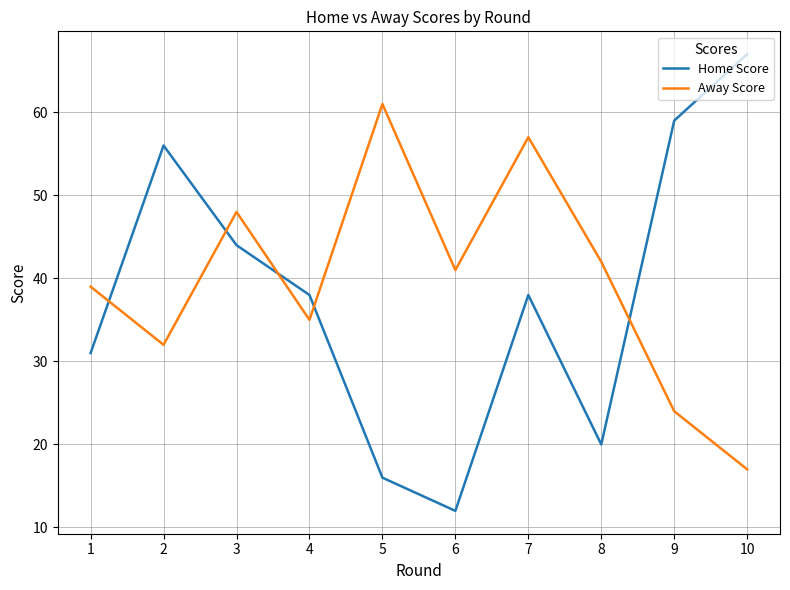

True or false: Away Score and Home Score cross at least once.

True